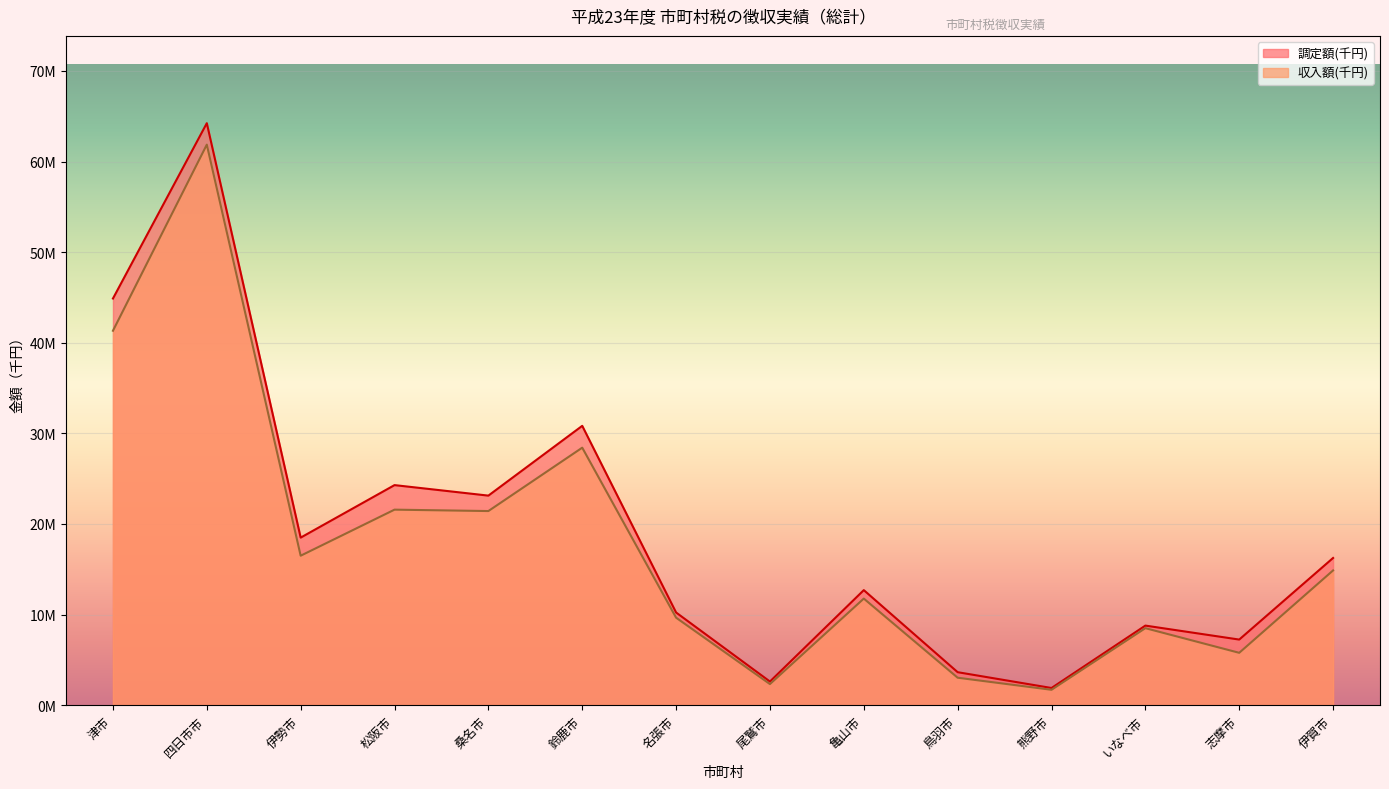

Which label corresponds to the smallest value in the chart?

熊野市